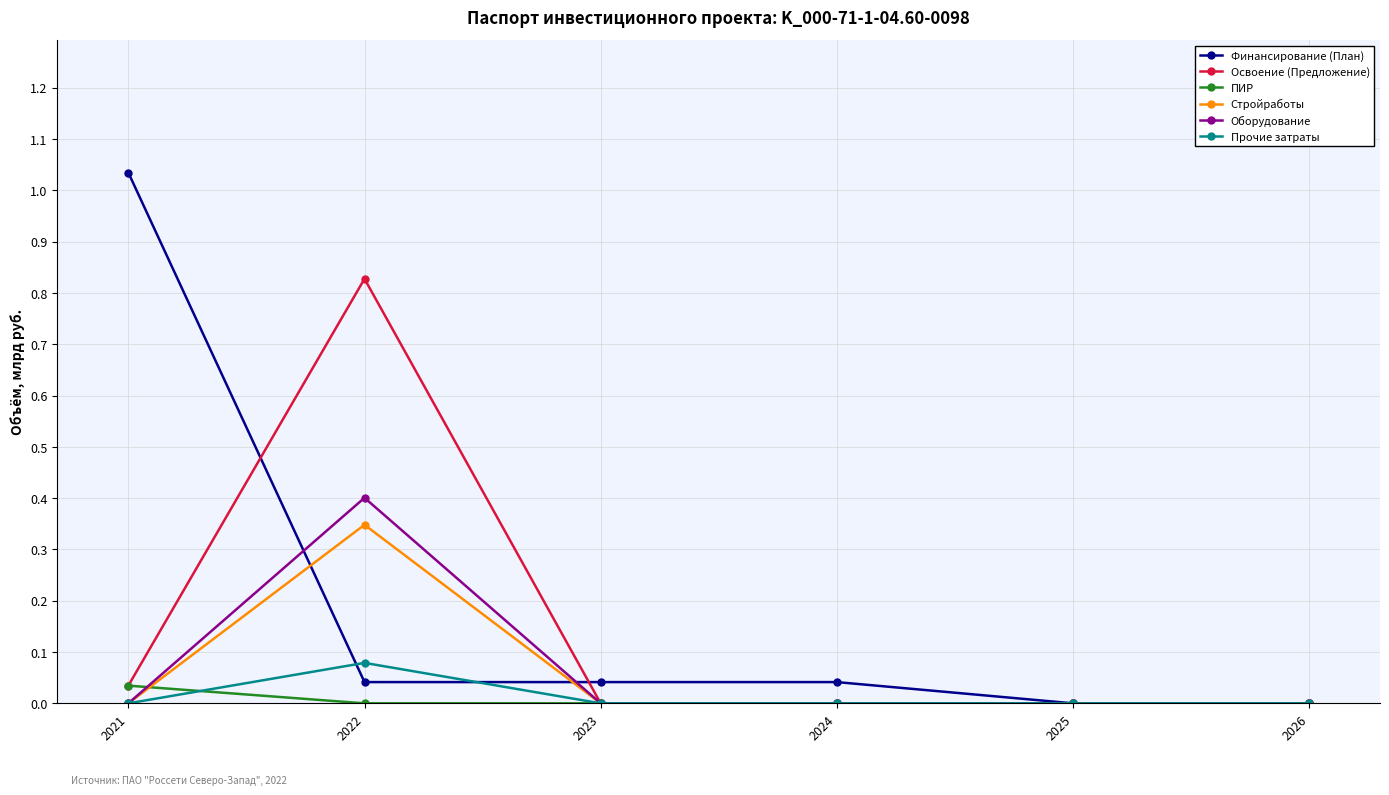

At which category is the sum across all series the highest?

2022